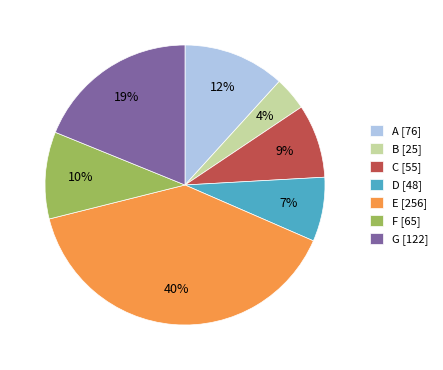

The B slice represents 4% of the pie. True or false?

True